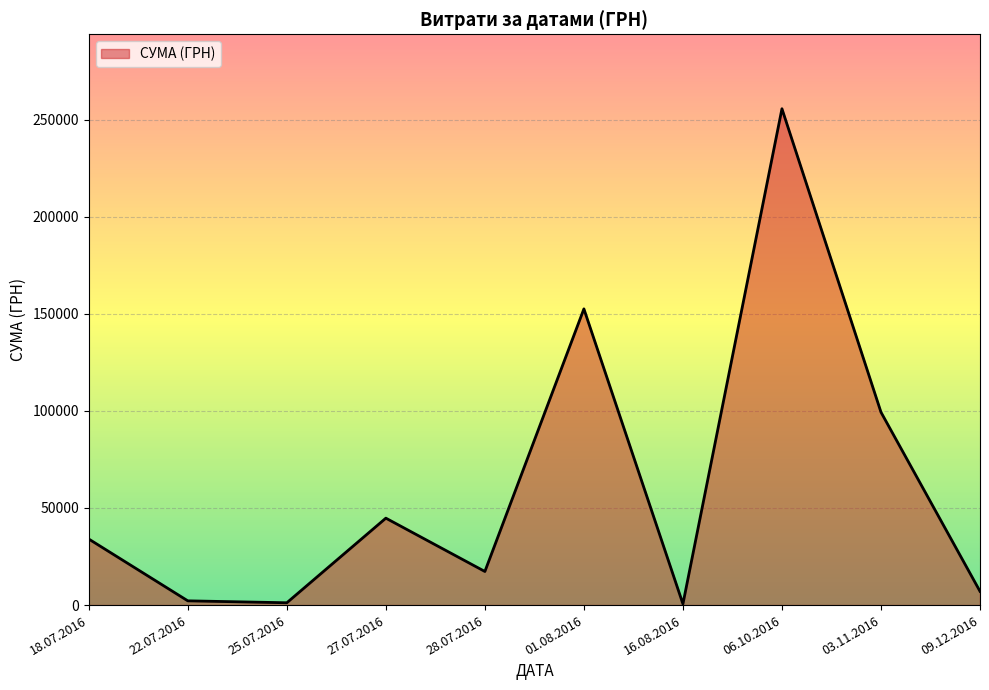

Which has a higher value, 18.07.2016 or 27.07.2016?

27.07.2016